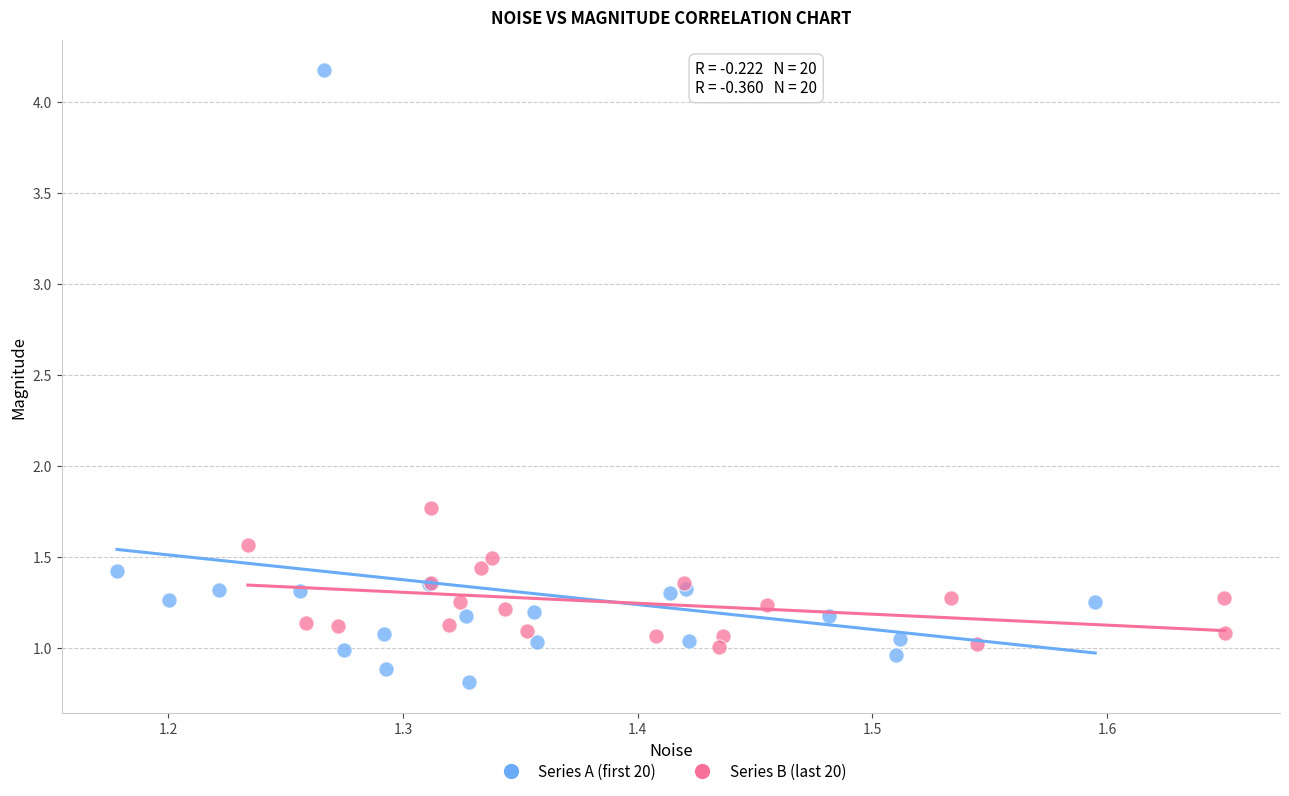

Which series reaches the minimum Y coordinate?

Series A (first 20)